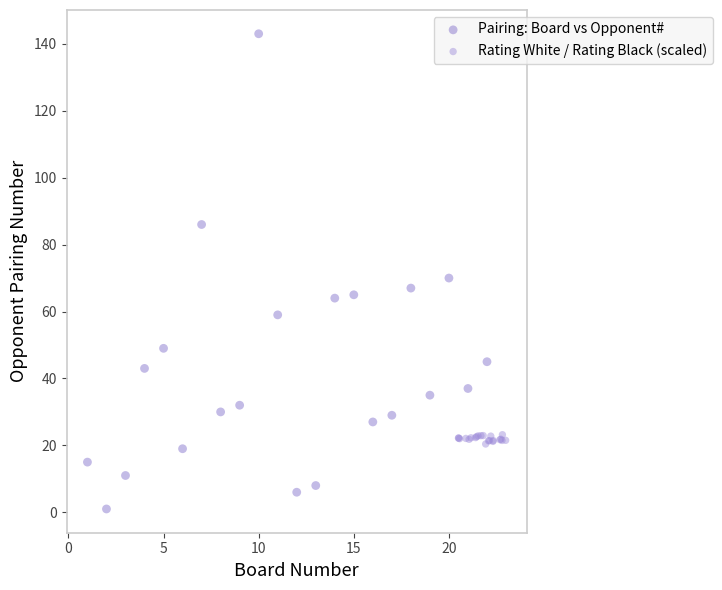

Which series reaches the minimum Y coordinate?

Pairing: Board vs Opponent#